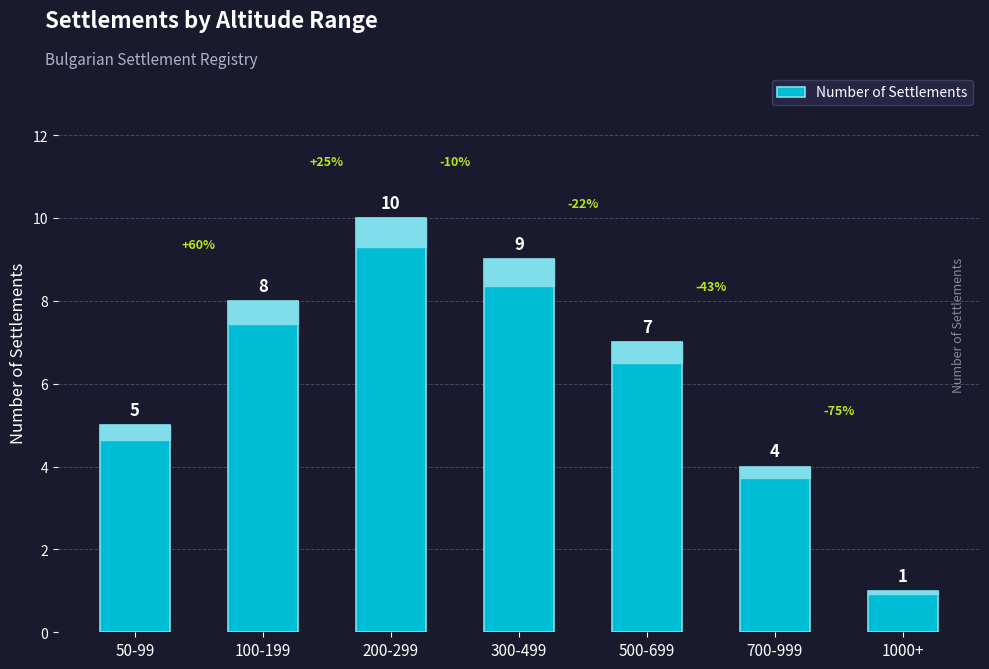

How many bars are there in total?

7